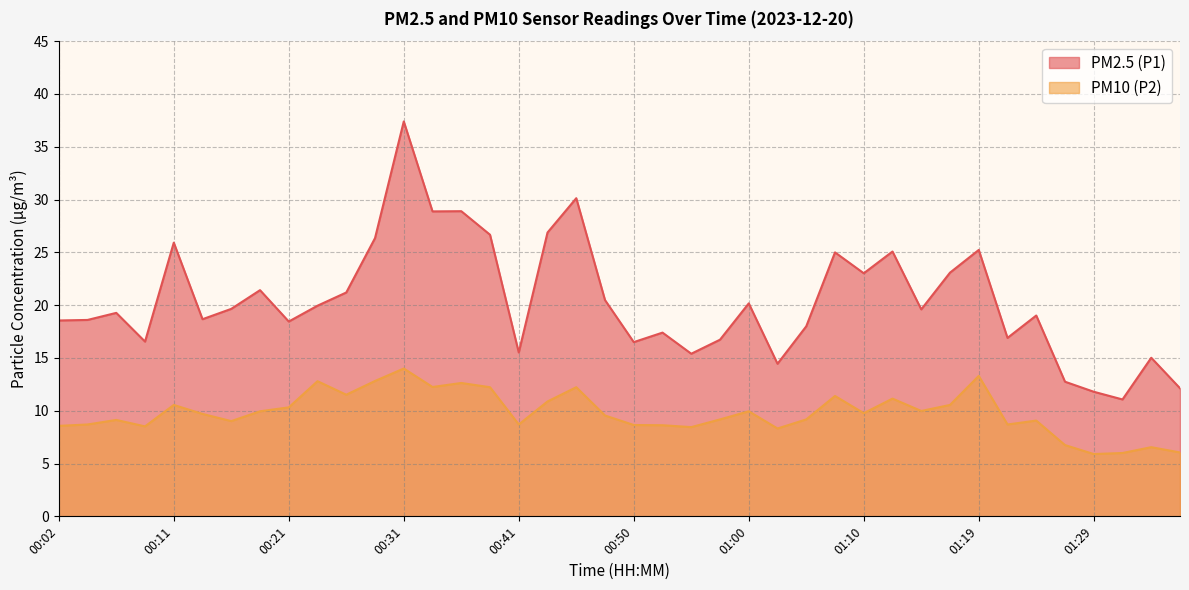

True or false: PM10 (P2) and PM2.5 (P1) cross at least once.

False